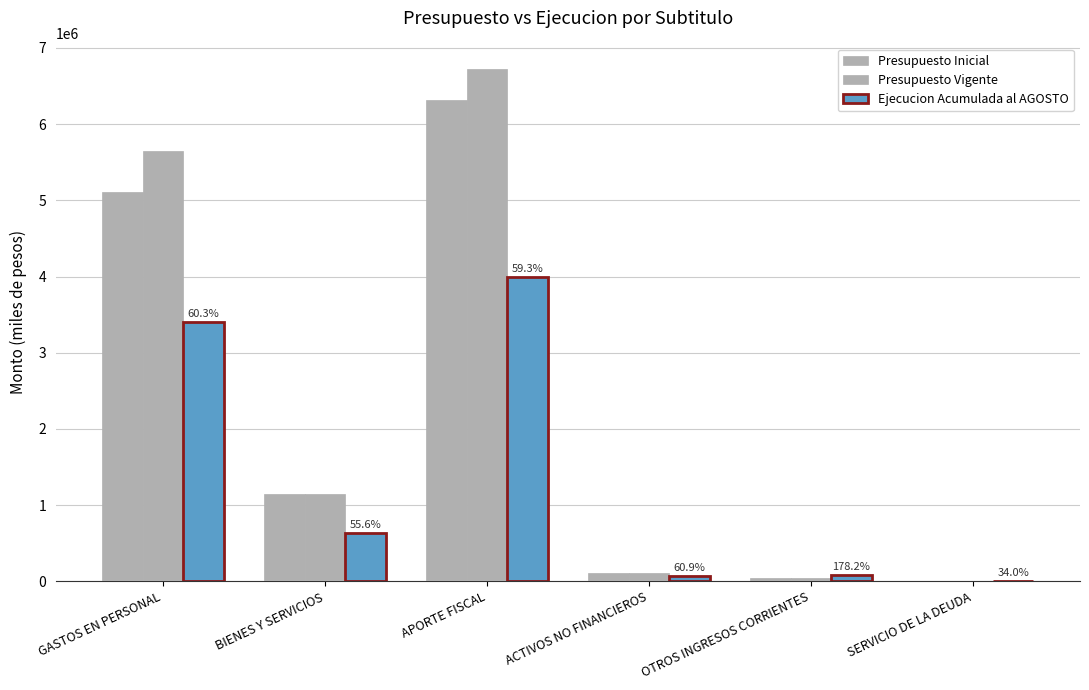

How many distinct data groups are displayed?

3